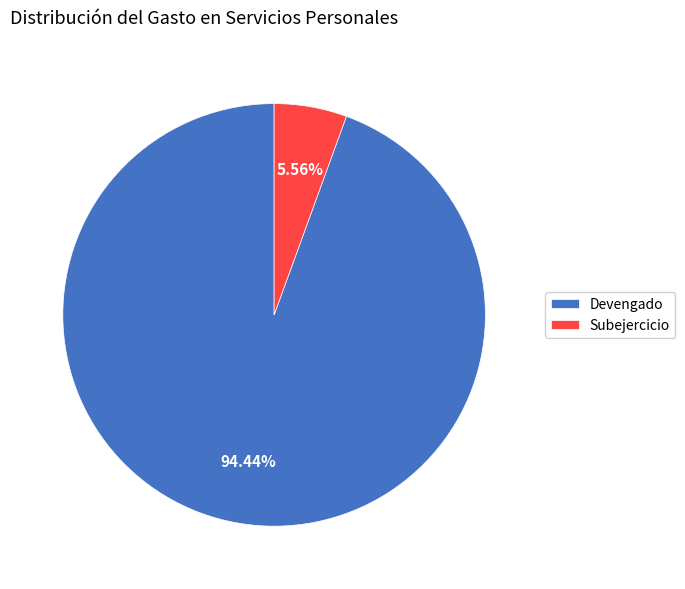

To the nearest percent, what is the average slice percentage?

50%